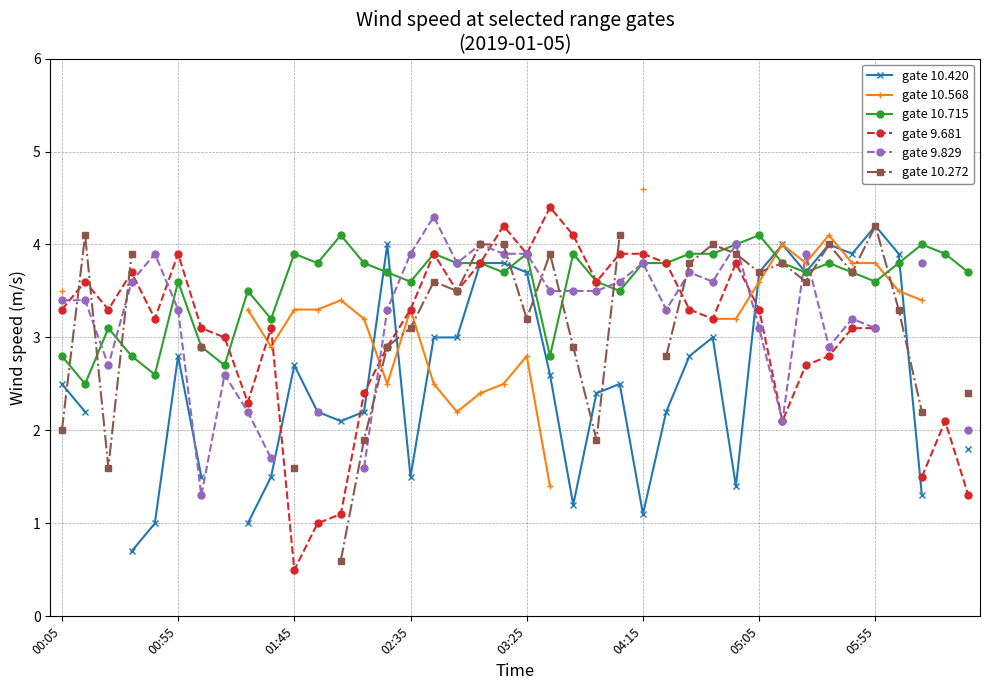

What is the lowest value of the gate 10.715 series?

2.5